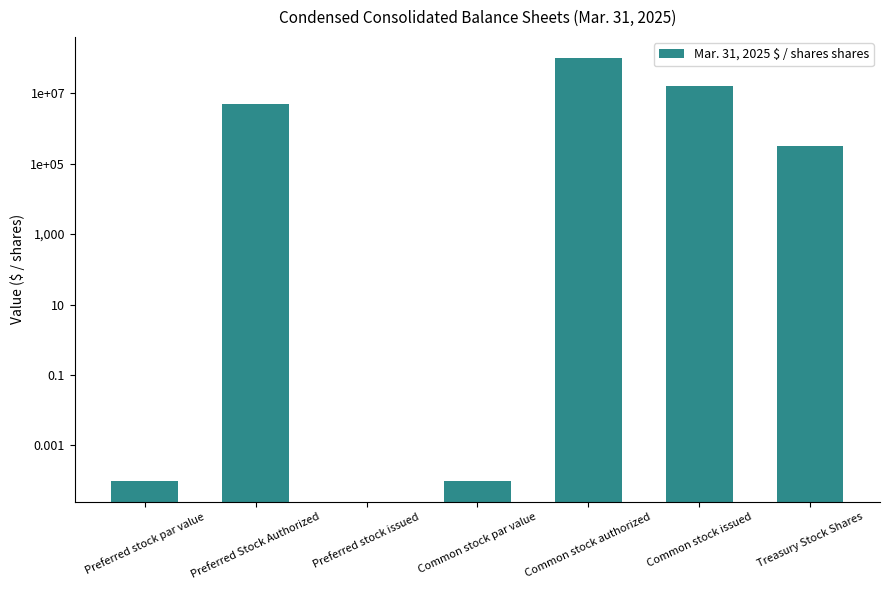

List the labels in order of value, smallest first.

Preferred stock issued, Preferred stock par value, Common stock par value, Treasury Stock Shares, Preferred Stock Authorized, Common stock issued, Common stock authorized